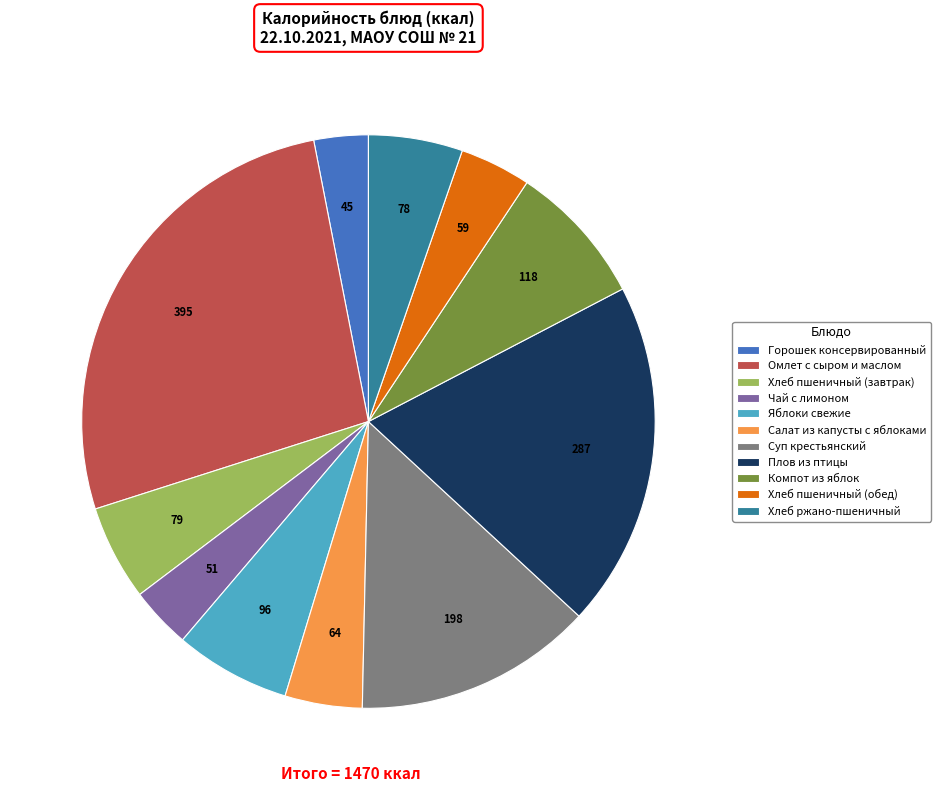

Which slice is the largest?

Омлет с сыром и маслом